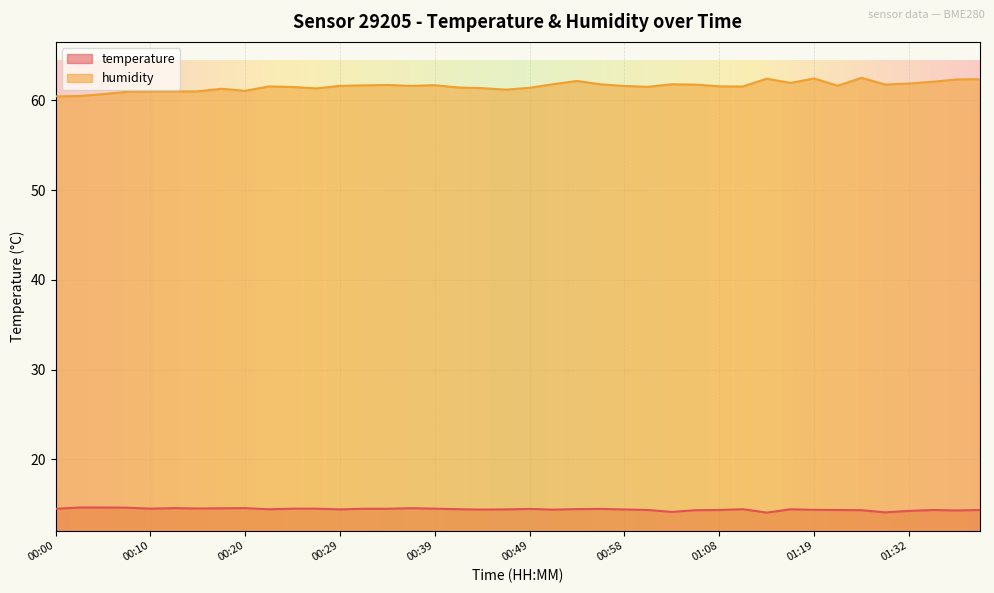

The value of humidity at 00:10 is 61.0. True or false?

True